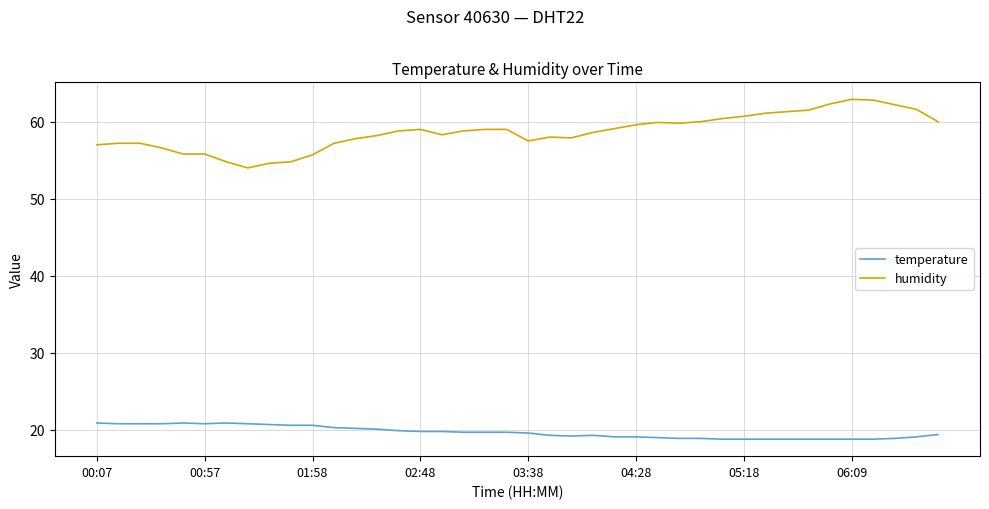

What is the lowest value of the temperature series?

18.8